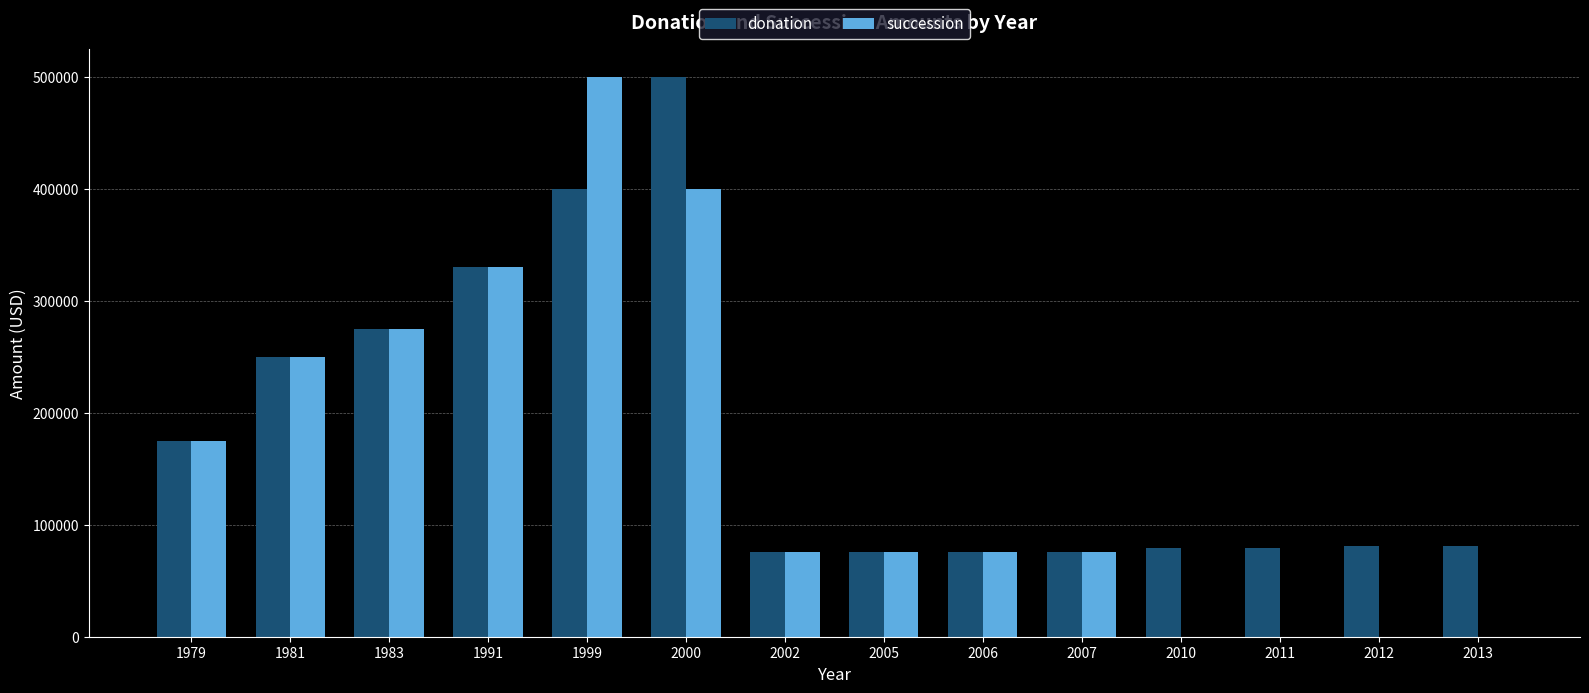

What is the sum of all succession values?

2234000